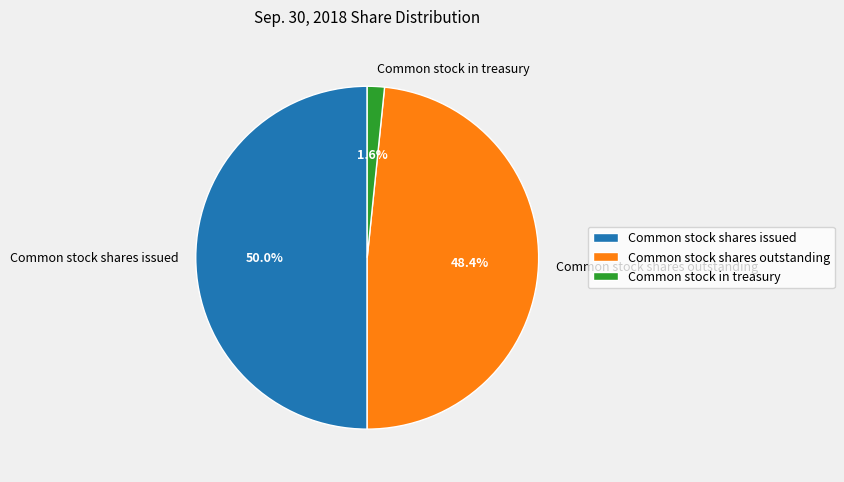

The Common stock in treasury slice represents 12% of the pie. True or false?

False